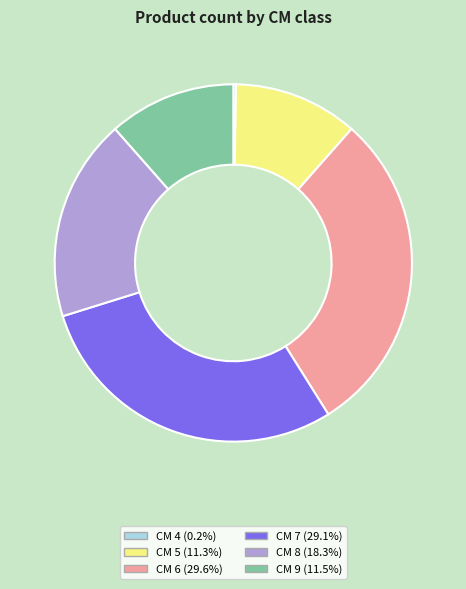

Does any single category account for the majority?

No